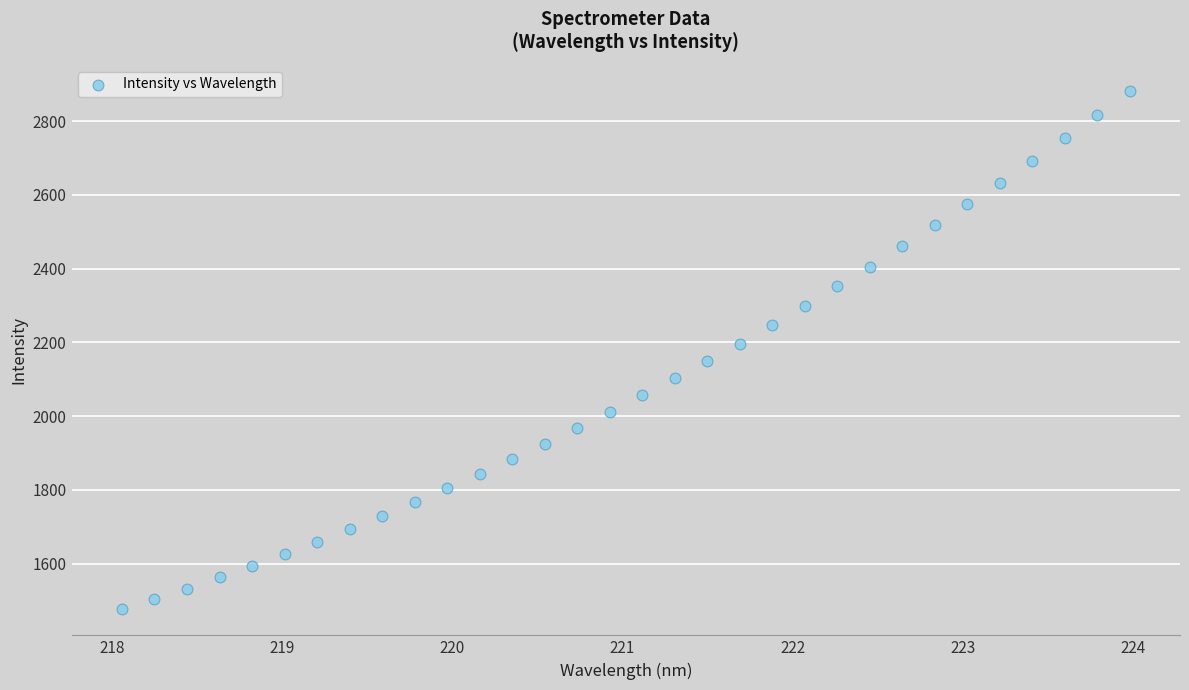

What is the range of X values (max minus min)?

5.9